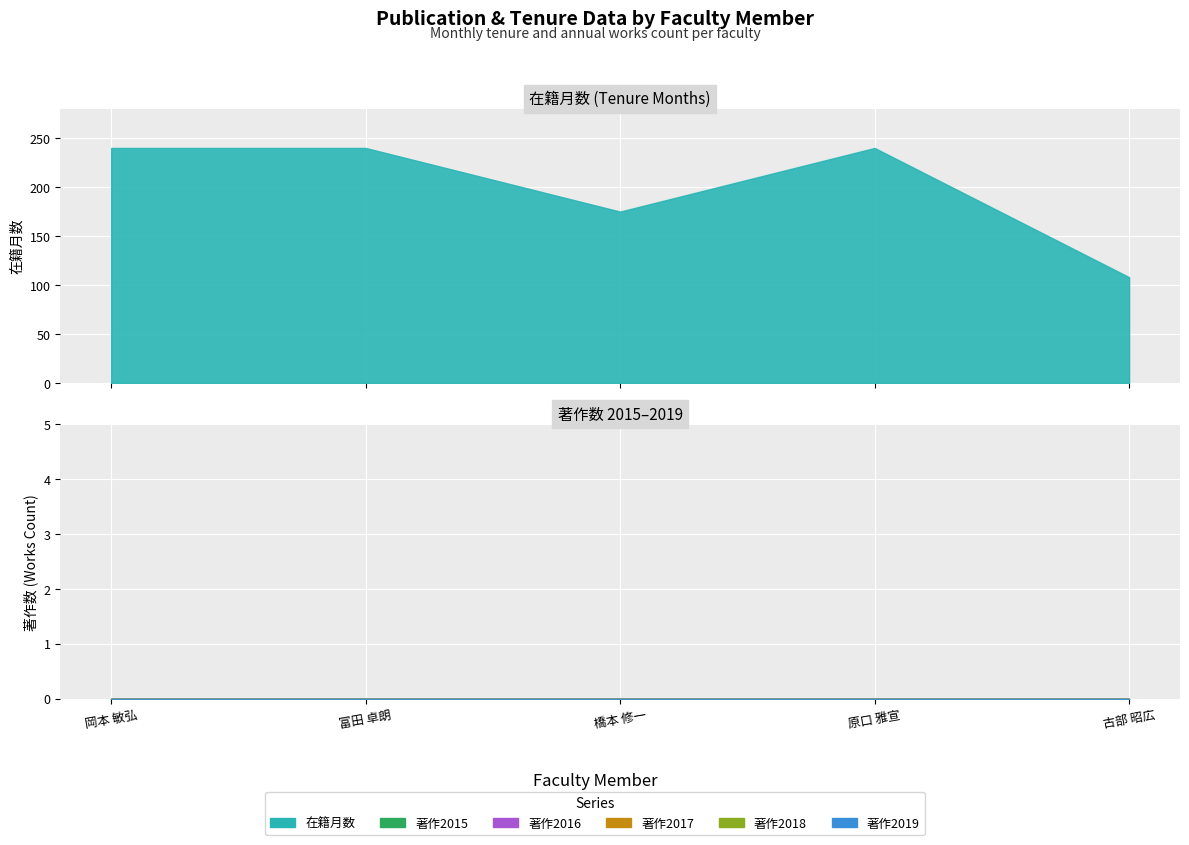

True or false: 著作2017 and 著作2019 cross at least once.

False